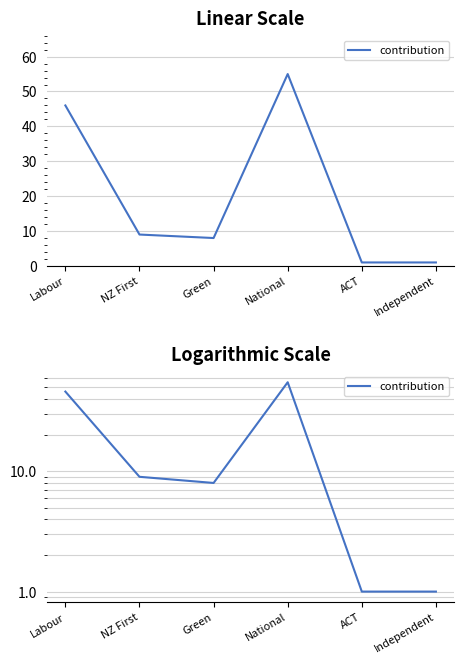

What is the minimum value shown in the chart?

1